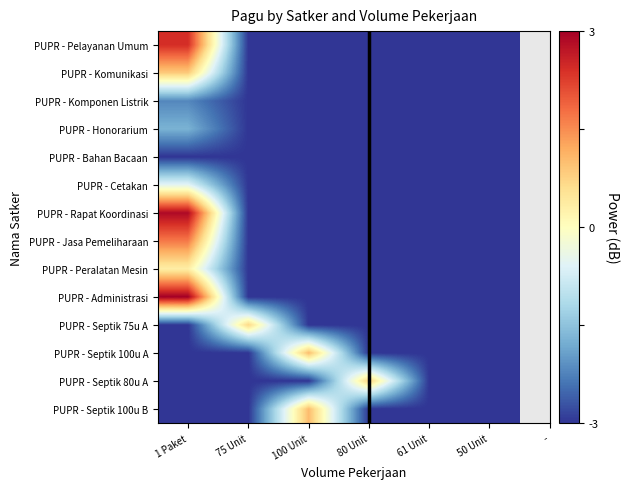

At which category is the sum across all series the highest?

1 Paket